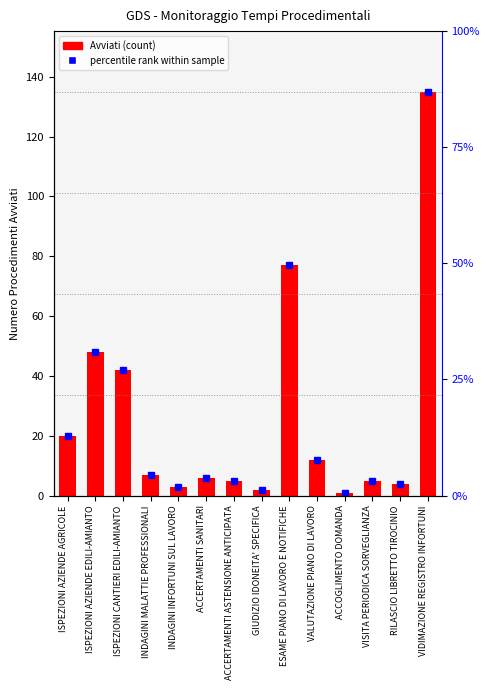

Does the chart contain any negative values?

No